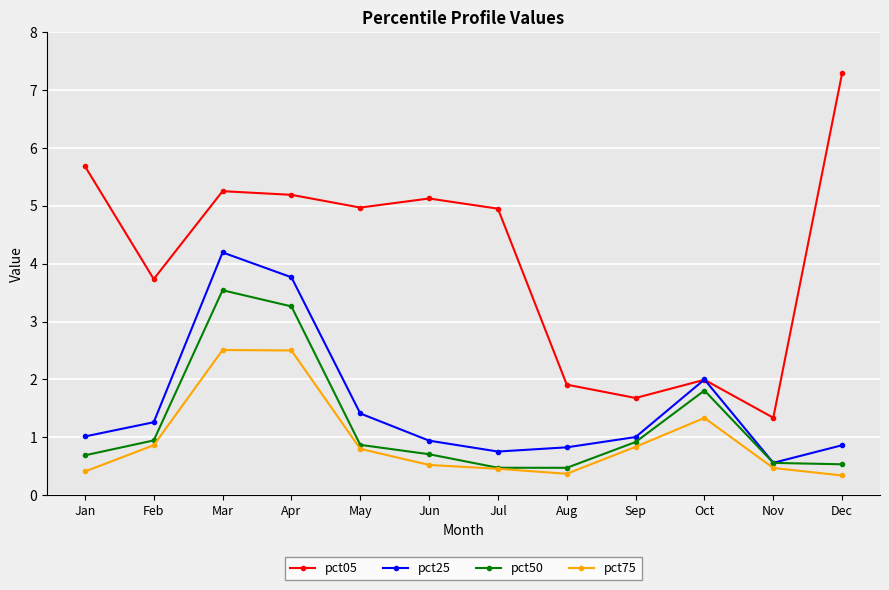

Is it true that pct05 equals 1.9 at Aug?

True